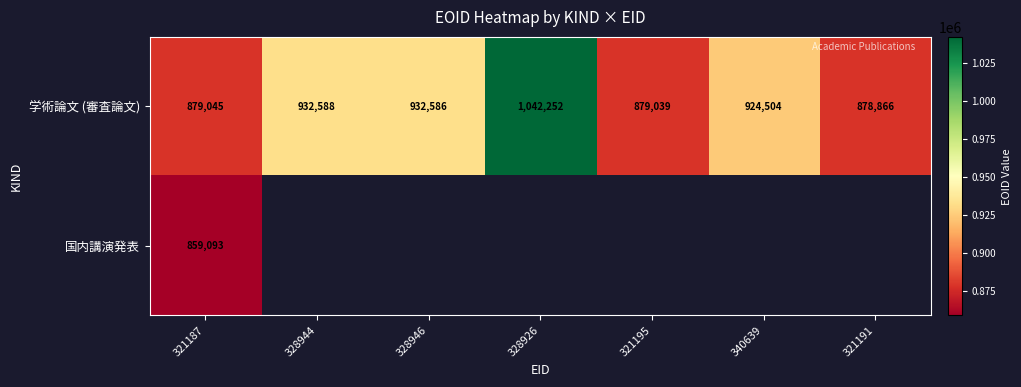

What is the greatest value displayed?

1042252.0